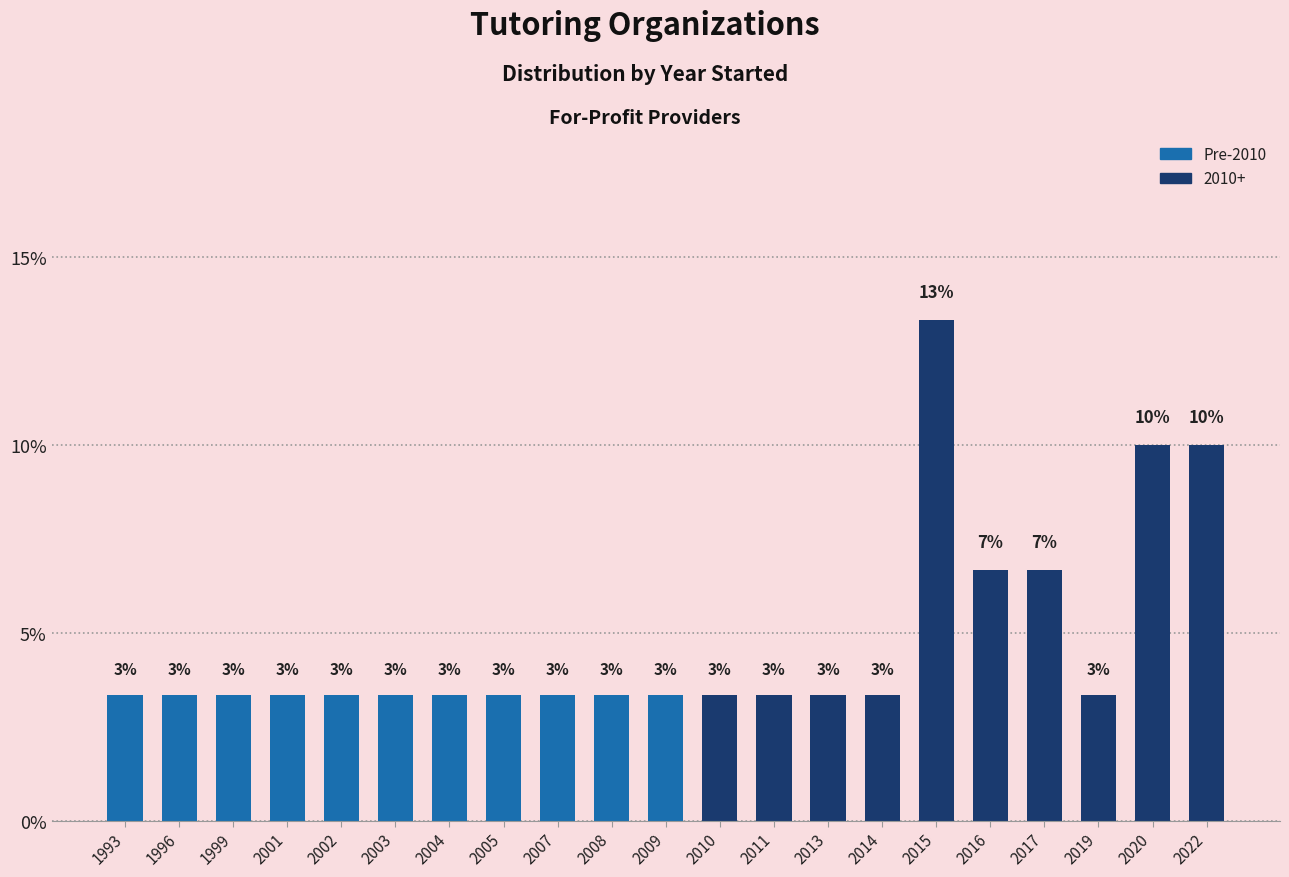

What is the value of the 19th bar from the left?

3.3